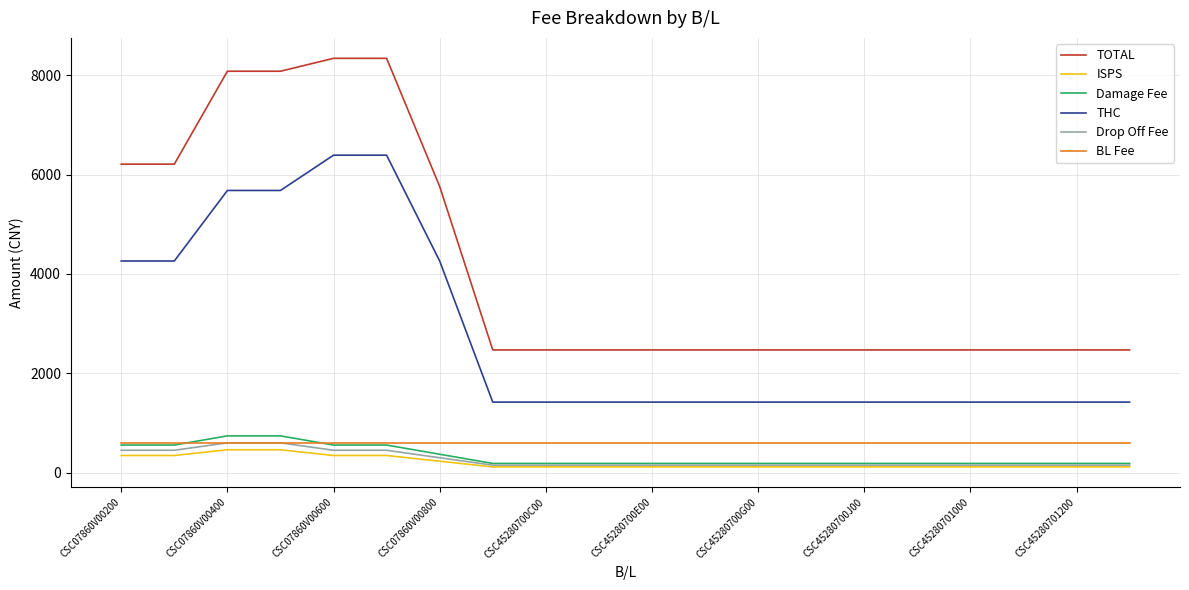

At how many categories does at least one series exceed 4424?

7